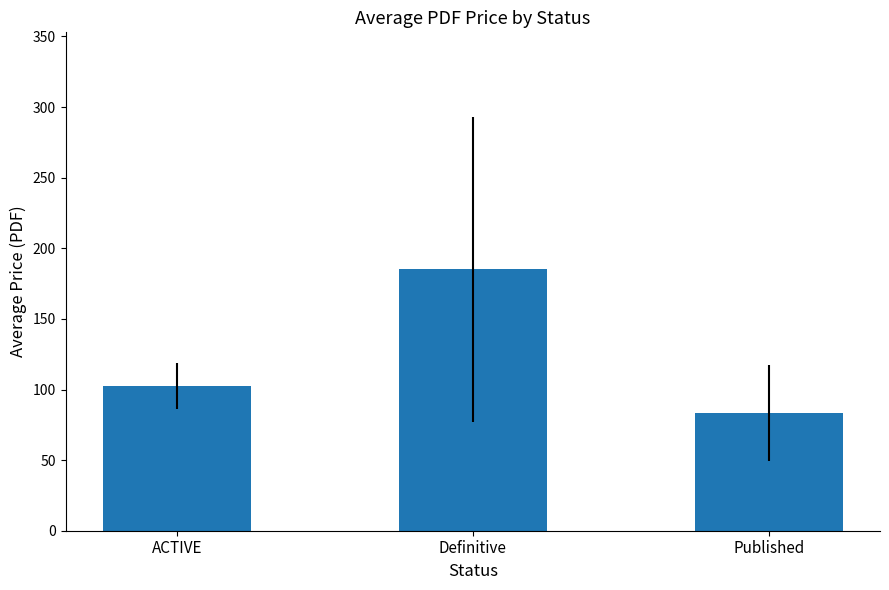

What is the maximum value shown in the chart?

185.1